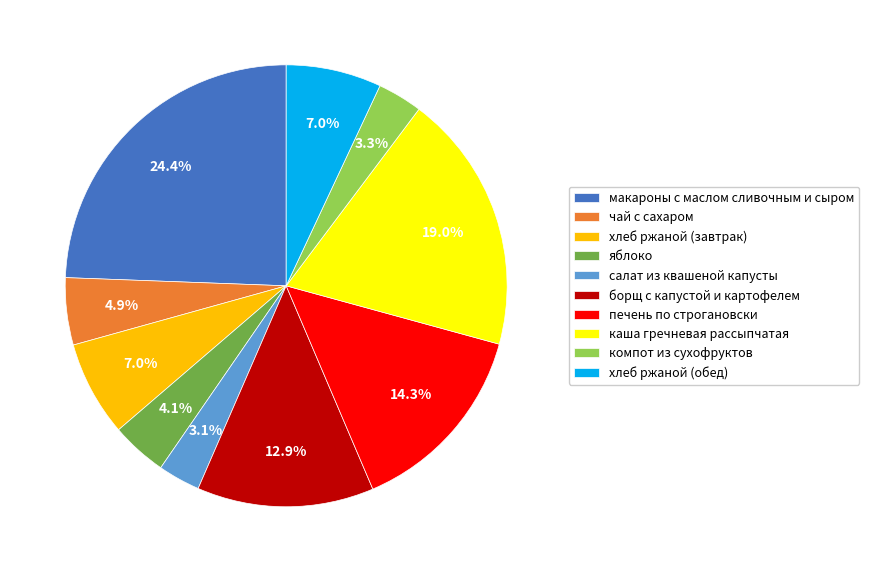

What is the largest slice in the pie chart?

макароны с маслом сливочным и сыром